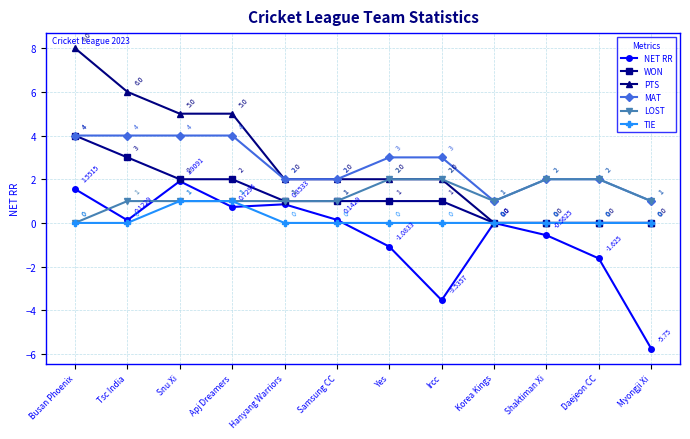

At which category is the sum across all series the highest?

Busan Phoenix